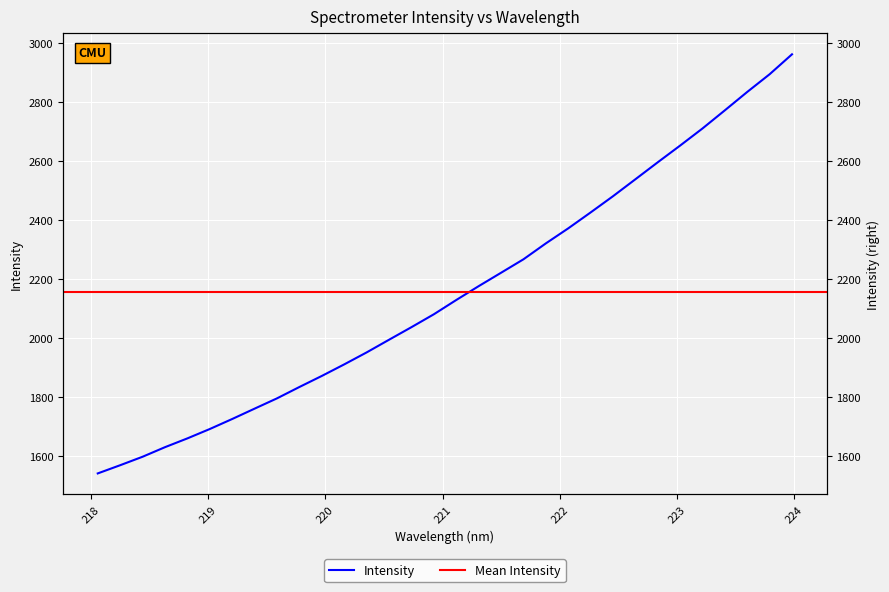

Reading left to right, list all the values displayed in this chart.

1540.1	1567.9	1596.6	1629.2	1659.0	1690.8	1724.8	1760.0	1794.9	1833.5	1871.0	1910.2	1950.8	1993.9	2036.5	2080.3	2128.7	2175.6	2221.1	2266.8	2320.8	2371.8	2425.8	2480.8	2538.3	2596.0	2652.7	2710.8	2772.4	2834.8	2894.8	2962.4